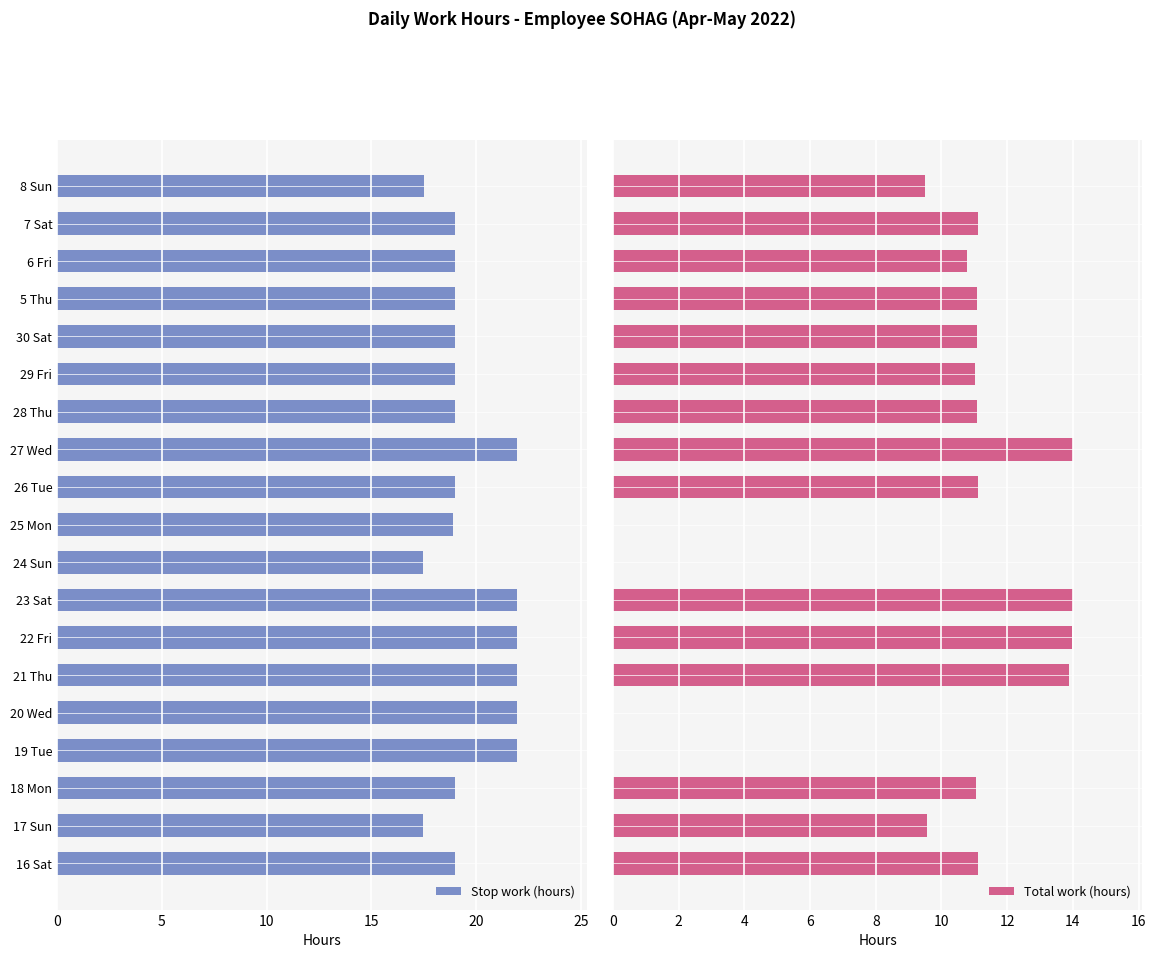

At how many categories does at least one series exceed 16?

19